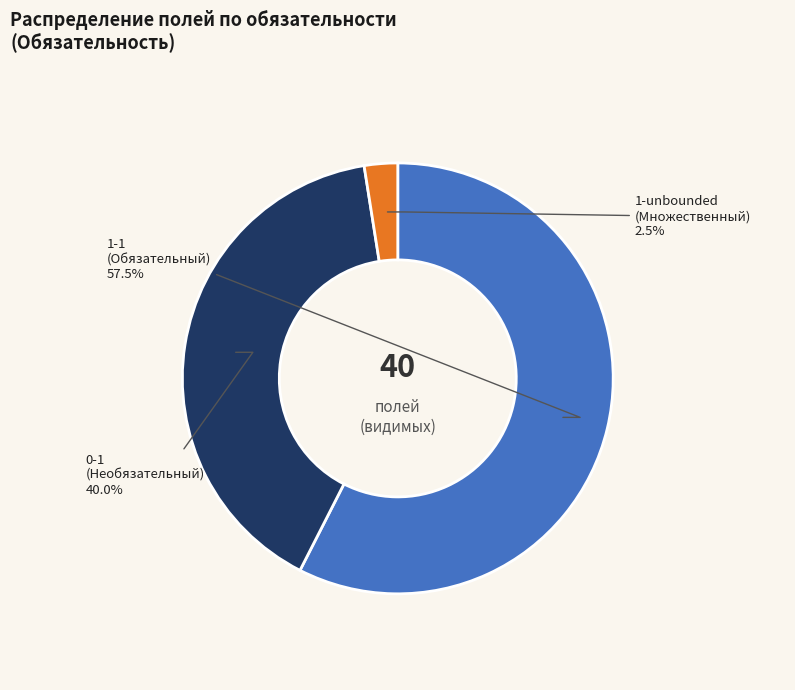

Does 1-1 account for over 50% of the chart?

Yes